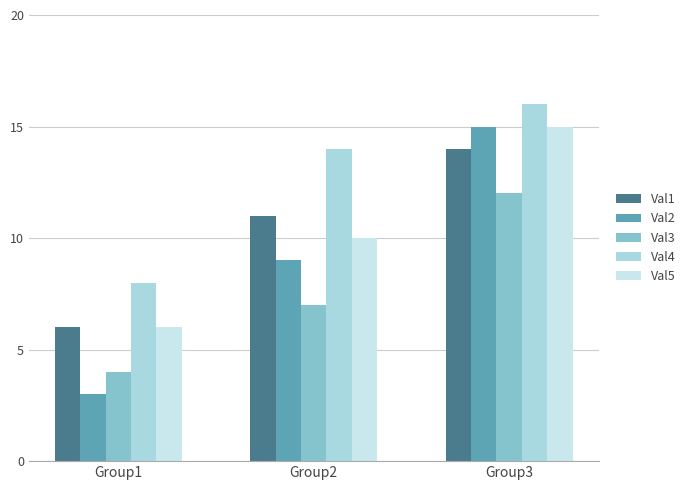

Between Group2 and Group3, which series saw the biggest shift?

Val2